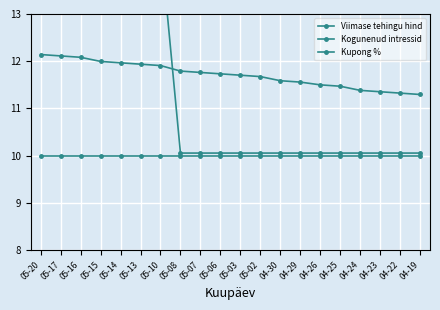

How many distinct data groups are displayed?

3